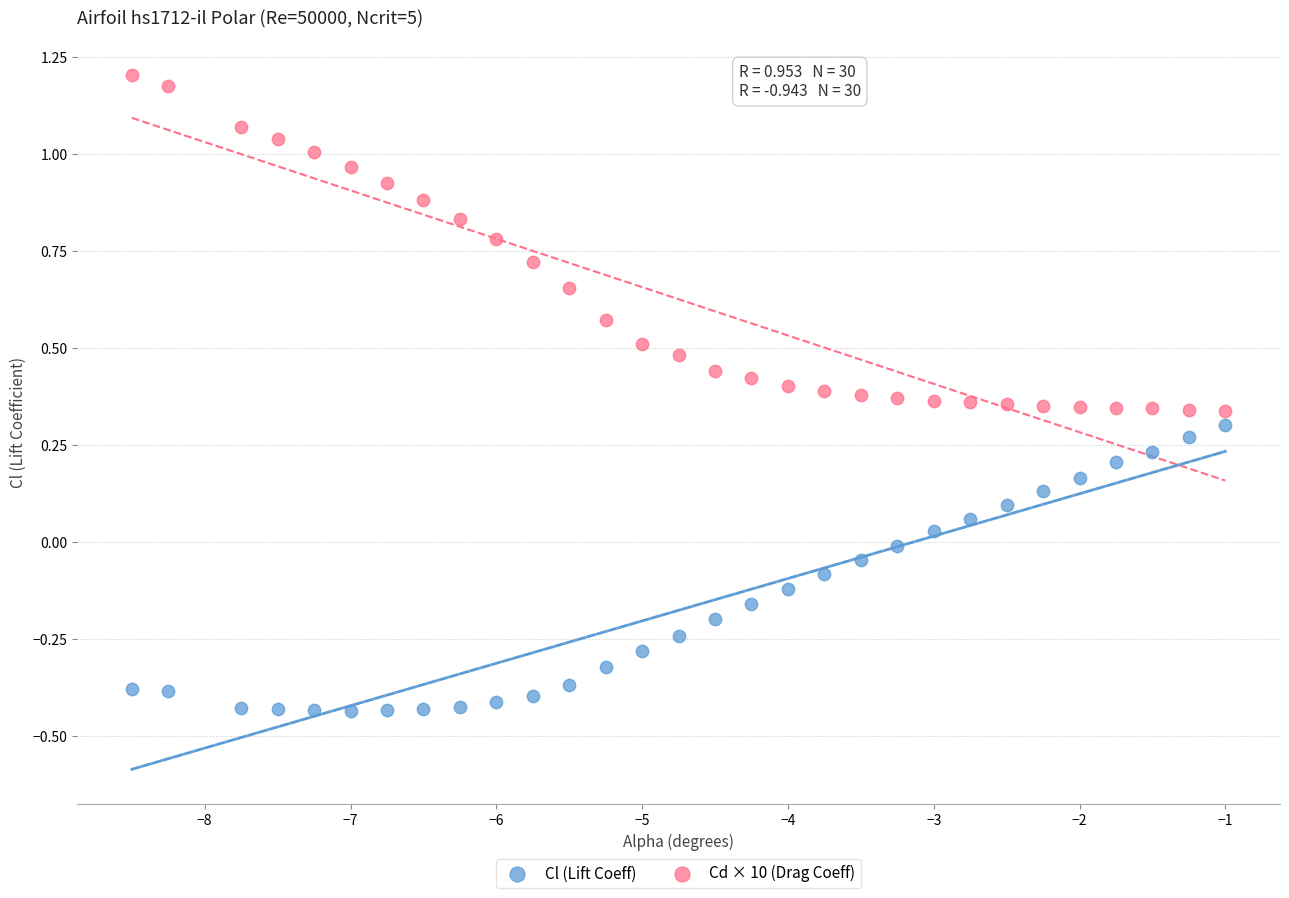

Which series reaches the minimum Y coordinate?

Cl (Lift Coeff)